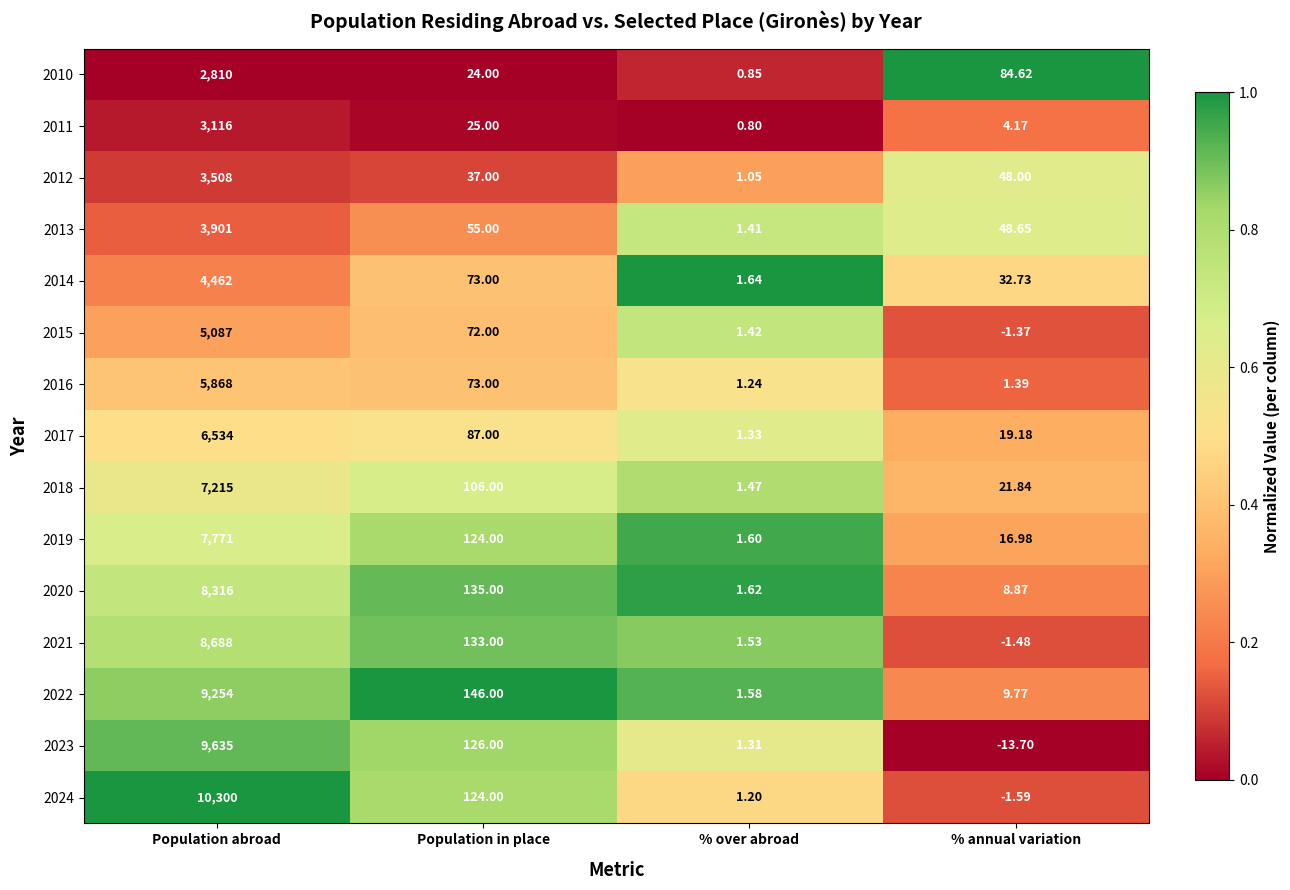

What is the spread (max minus min) of values at % annual variation?

98.3